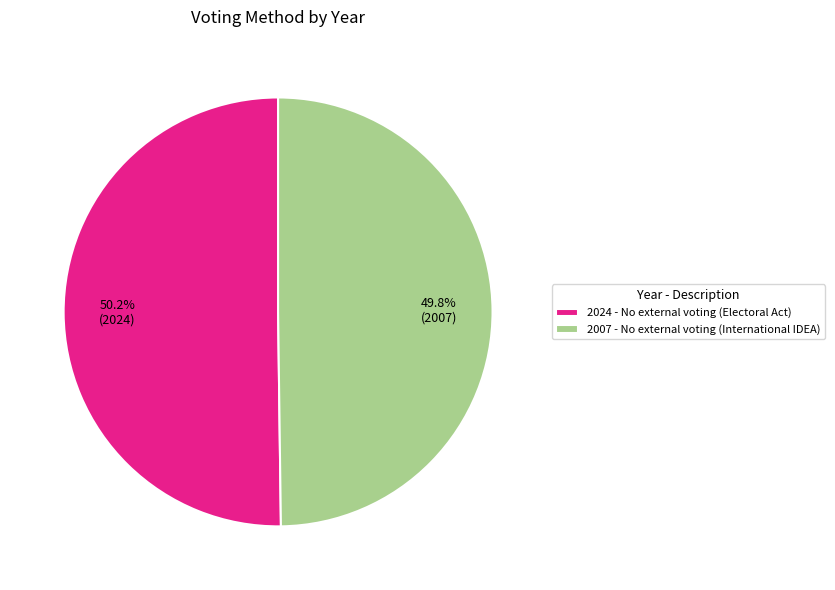

What is the ratio of the value at 2007 - No external voting (International IDEA) to the value at 2024 - No external voting (Electoral Act)?

1.0